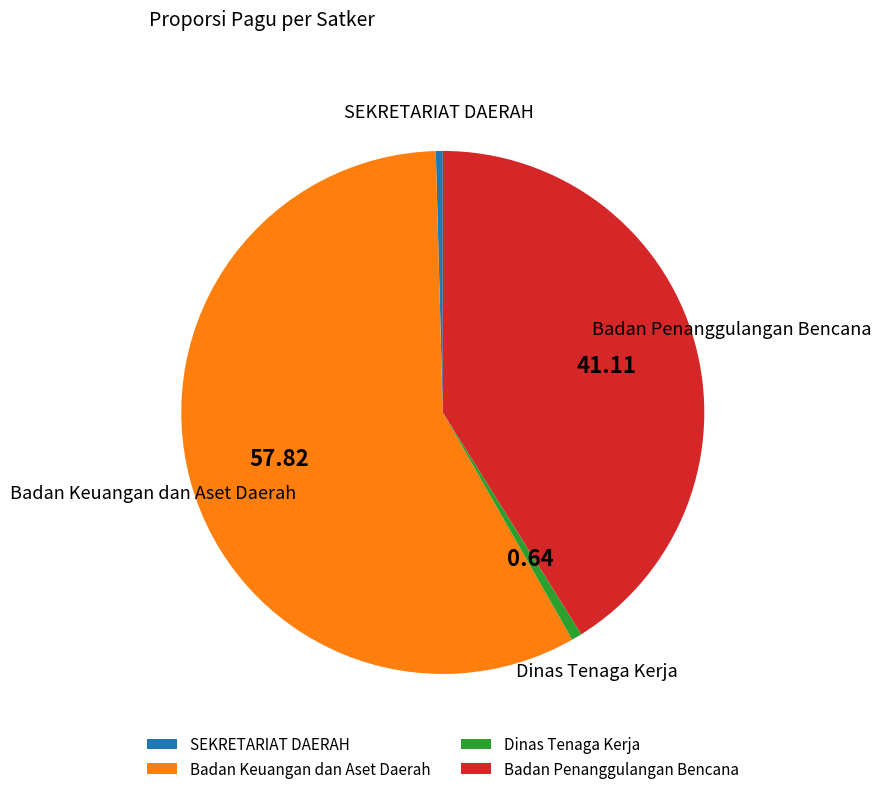

Is the sum of SEKRETARIAT DAERAH and Dinas Tenaga Kerja greater than half?

No